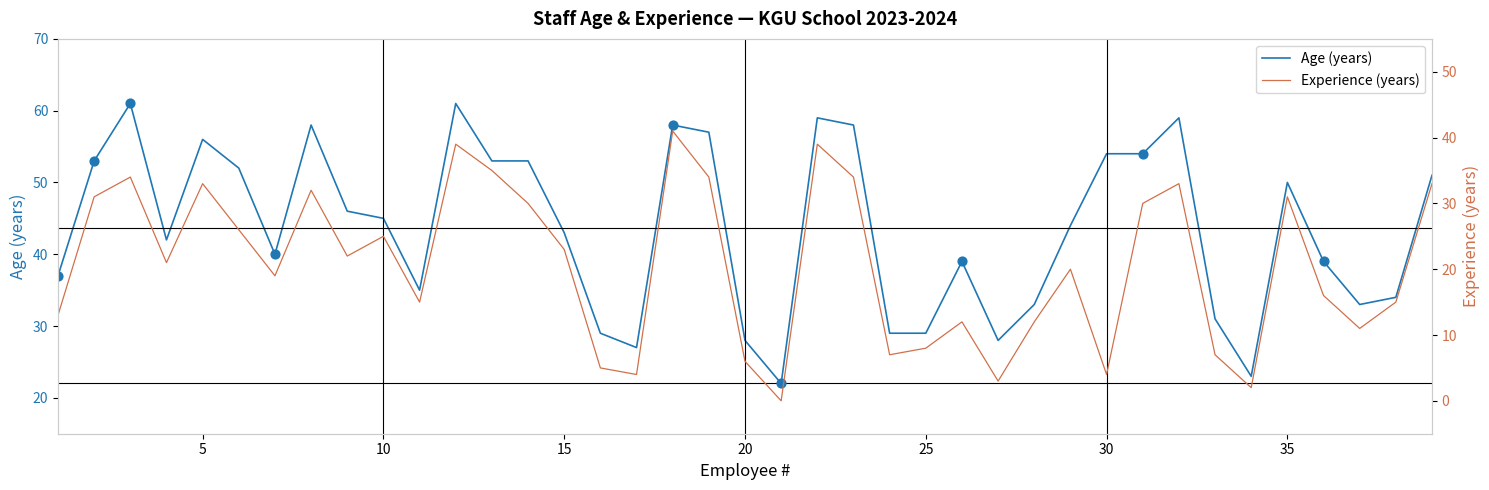

Which series reaches the minimum Y coordinate?

Experience (years)